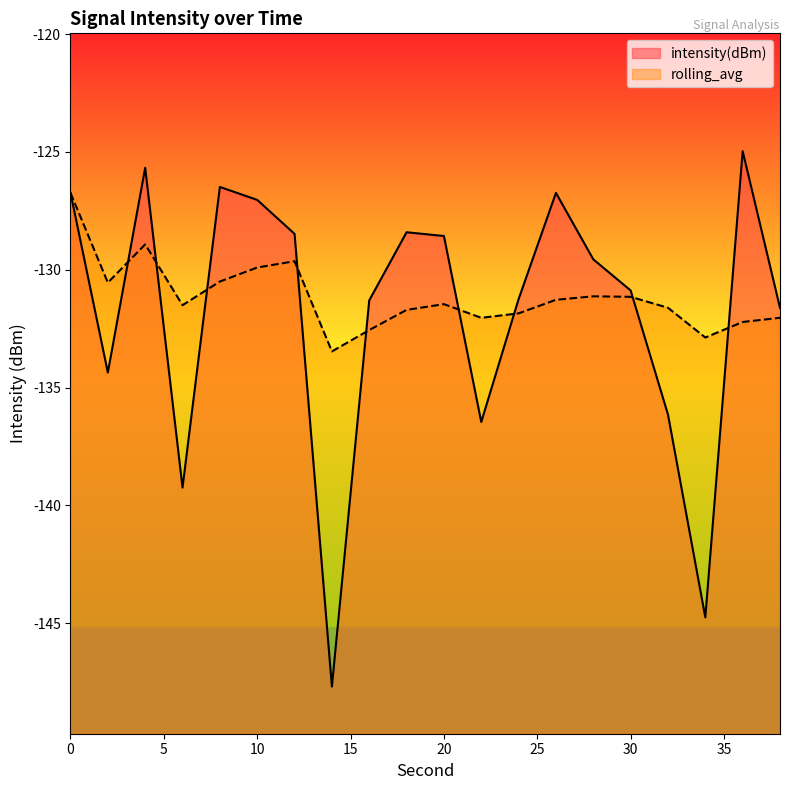

At which category does rolling_avg reach its first local peak?

4